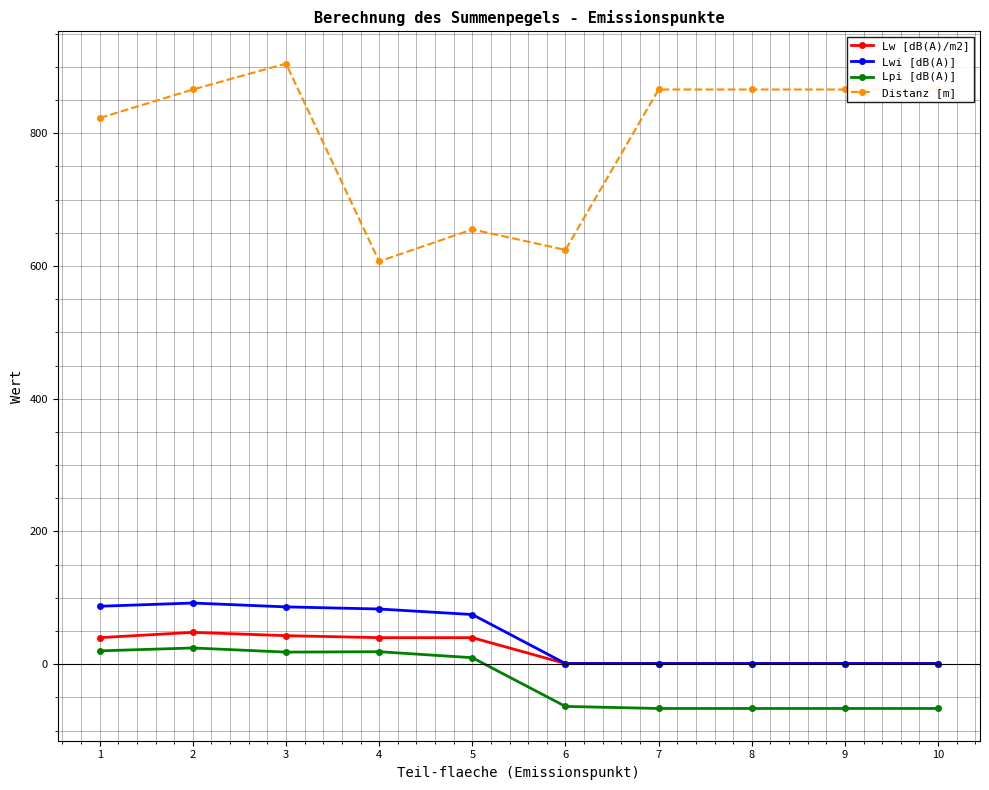

Rank the series at 5 from lowest to highest value.

Lpi [dB(A)], Lw [dB(A)/m2], Lwi [dB(A)], Distanz [m]